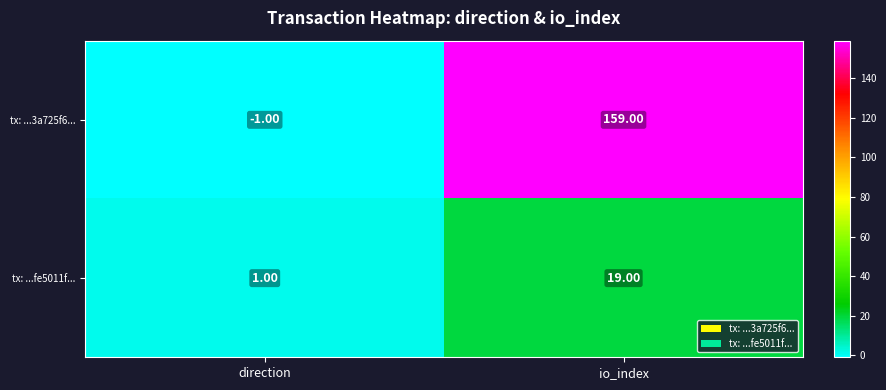

At which category is the sum across all series the highest?

io_index